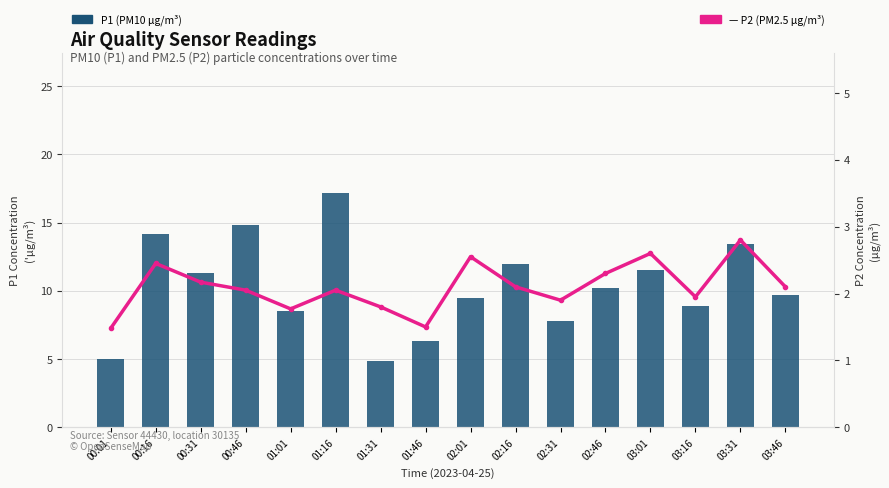

How many groups of bars are there?

16